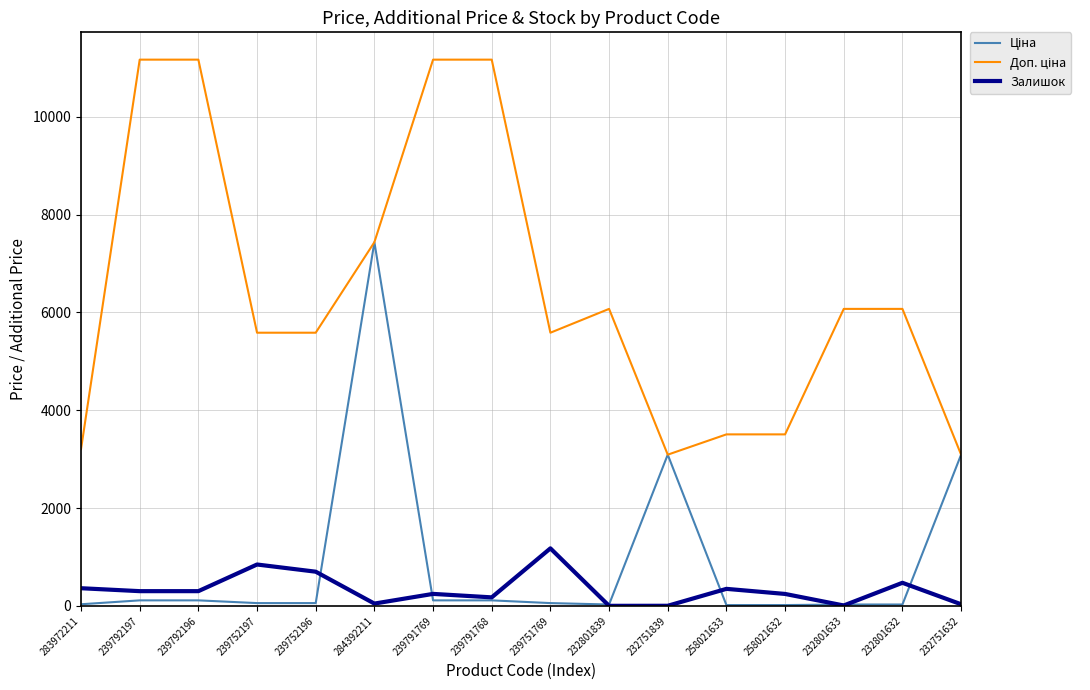

At which category is the sum across all series the highest?

284392211